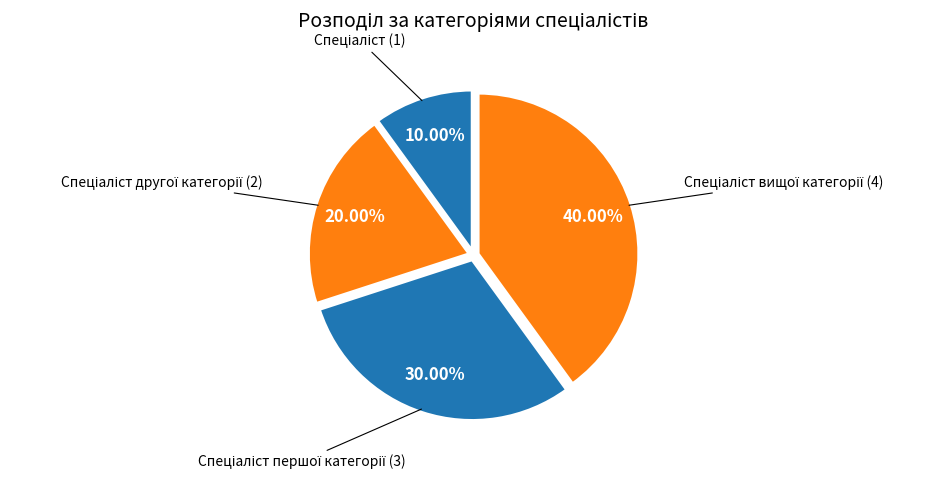

Is there a majority slice in this chart?

No